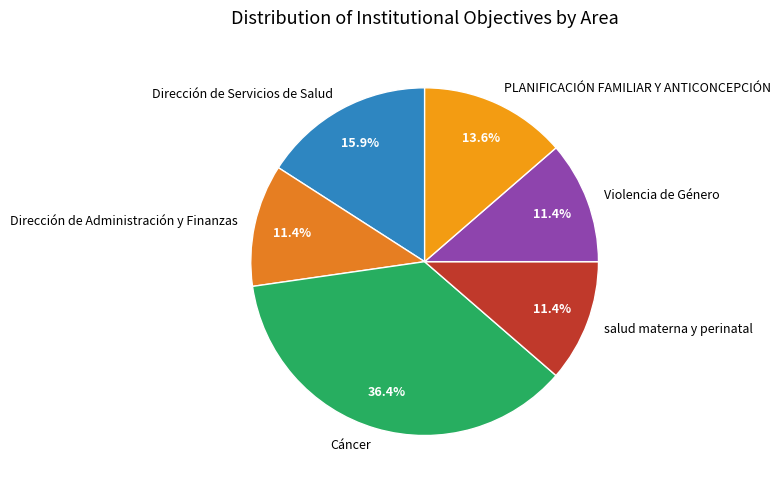

Between Dirección de Servicios de Salud and Cáncer, which is larger?

Cáncer